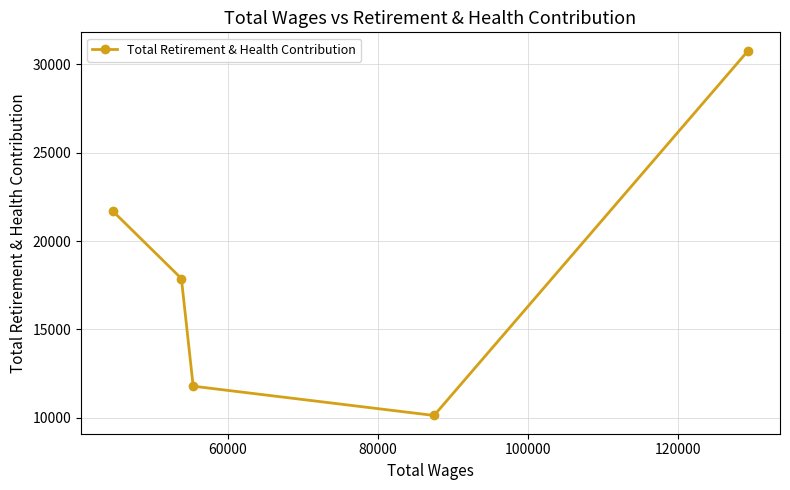

What is the value of the 1st point from the left?

21700